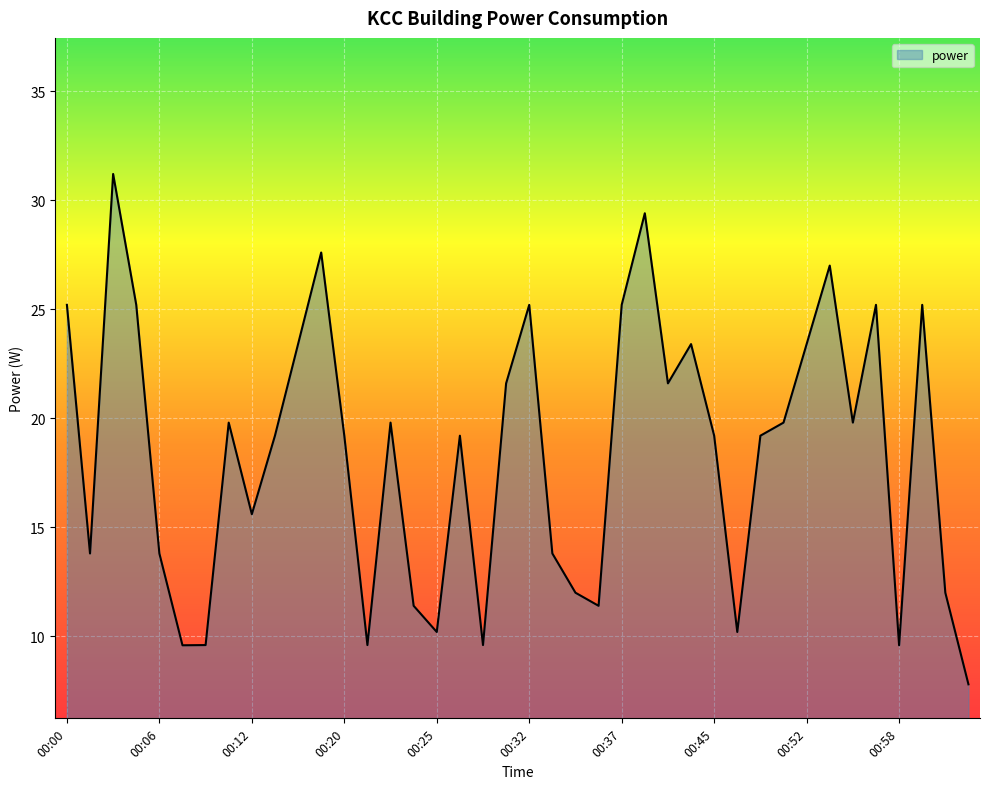

What is the maximum value shown in the chart?

31.2